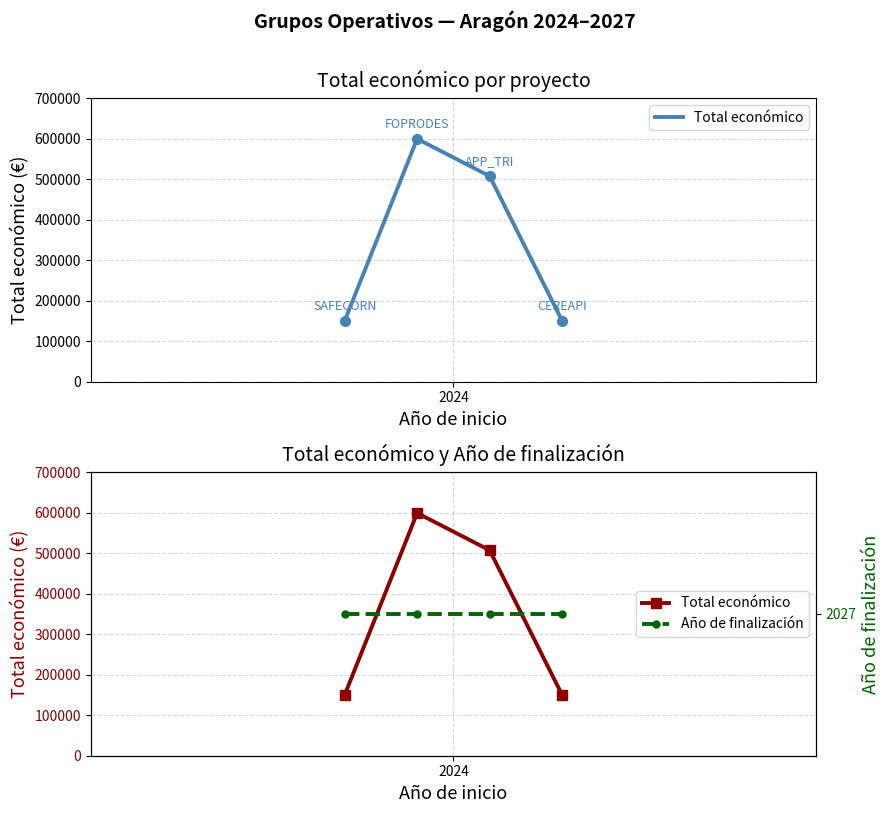

List the series in order of their peak value, lowest first.

Año de finalización, Total económico